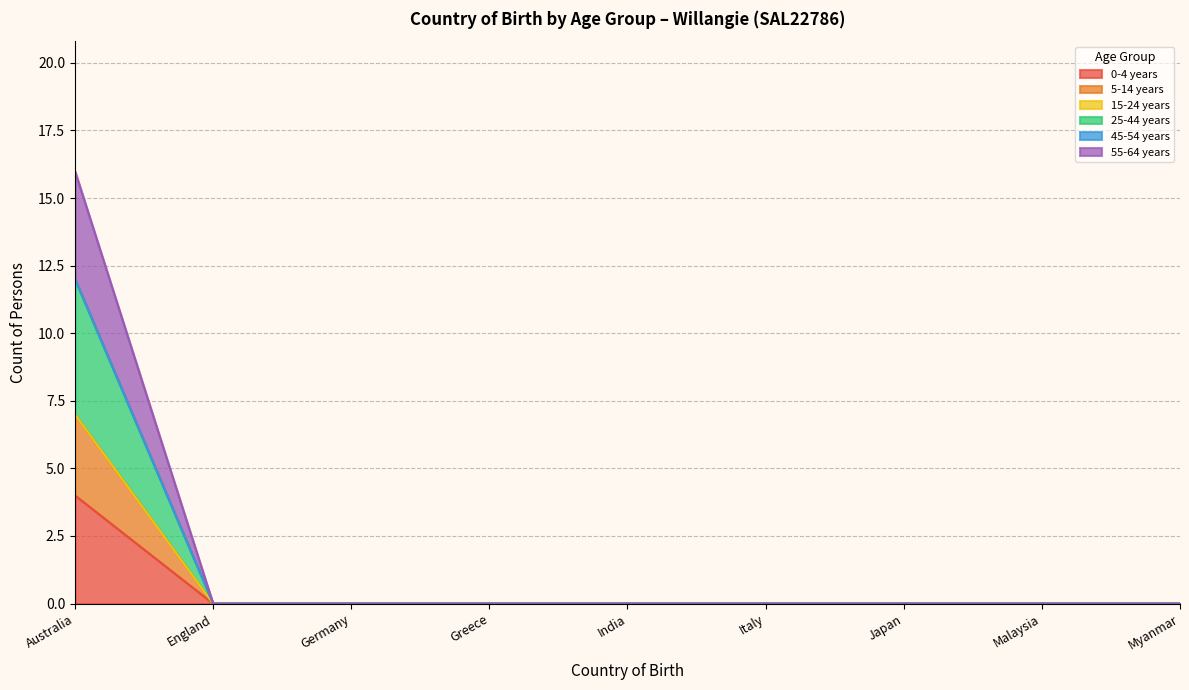

At which label does 5-14 years reach its minimum?

England